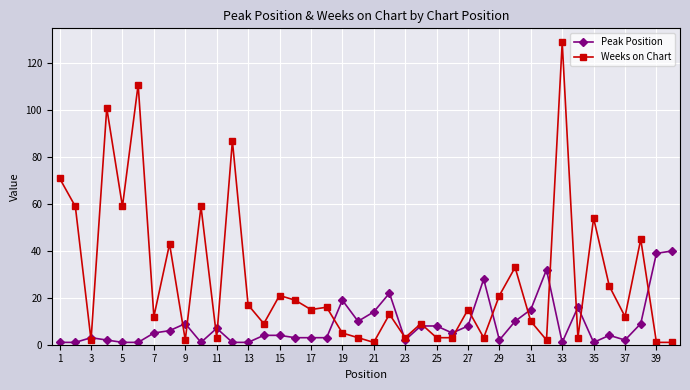

Rank the series by their maximum value, from highest to lowest.

Weeks on Chart, Peak Position